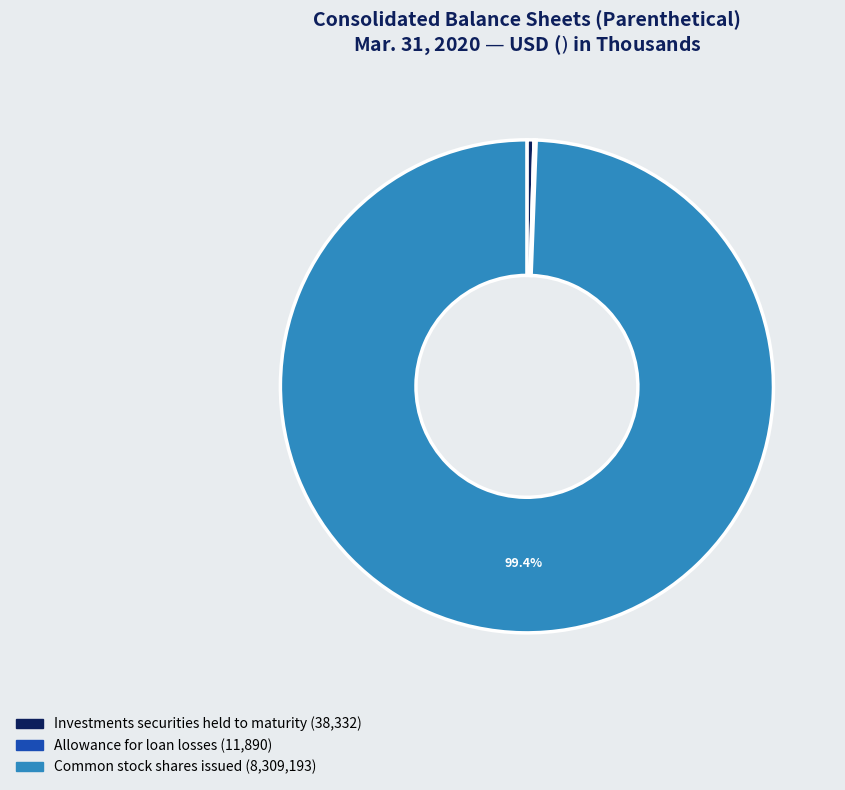

Between Investments securities held to maturity and Common stock shares issued, which is larger?

Common stock shares issued